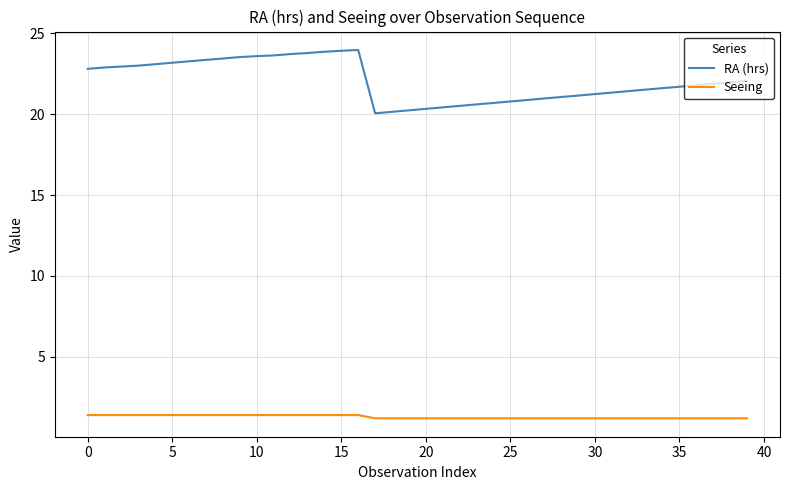

Which series has the largest range (max minus min)?

RA (hrs)